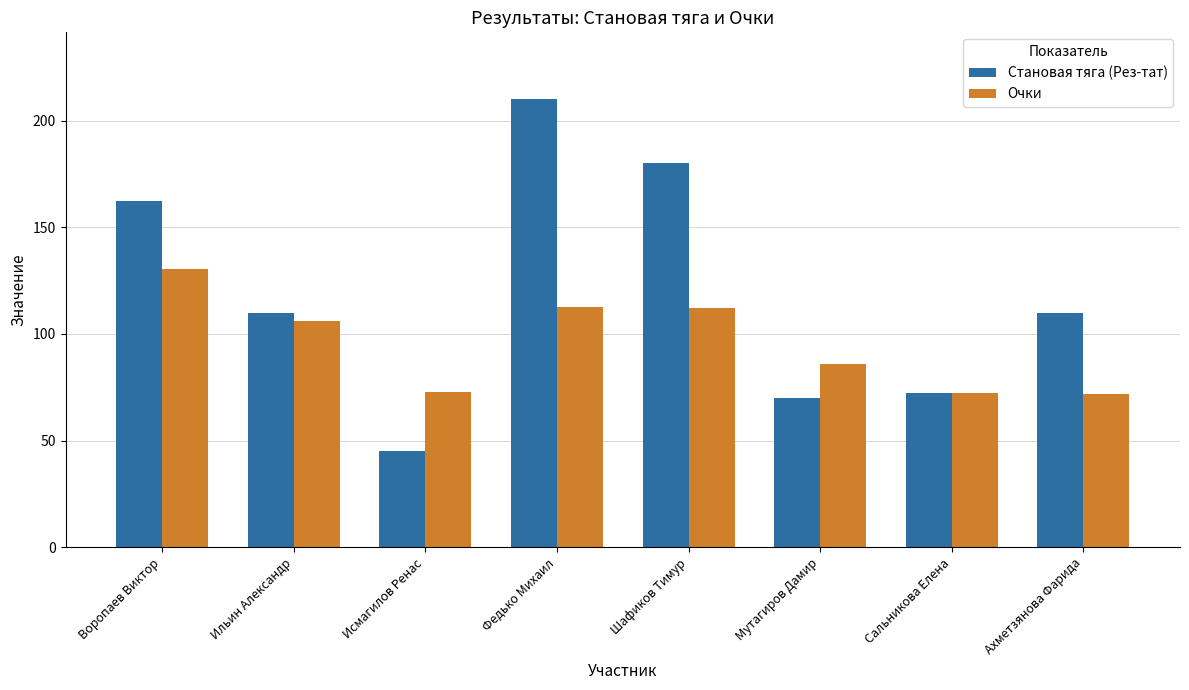

What is the maximum value shown in the chart?

210.0